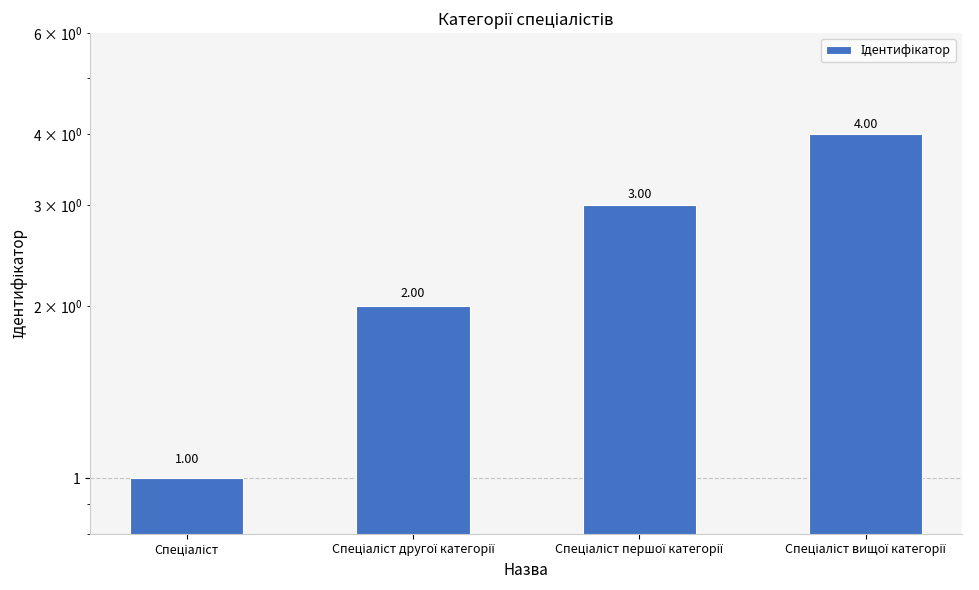

Reading left to right, transcribe all the data shown in this chart.

1	2	3	4